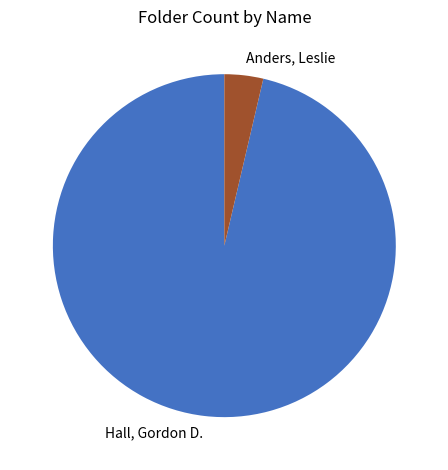

Is it true that Anders, Leslie is 4% of the pie?

True